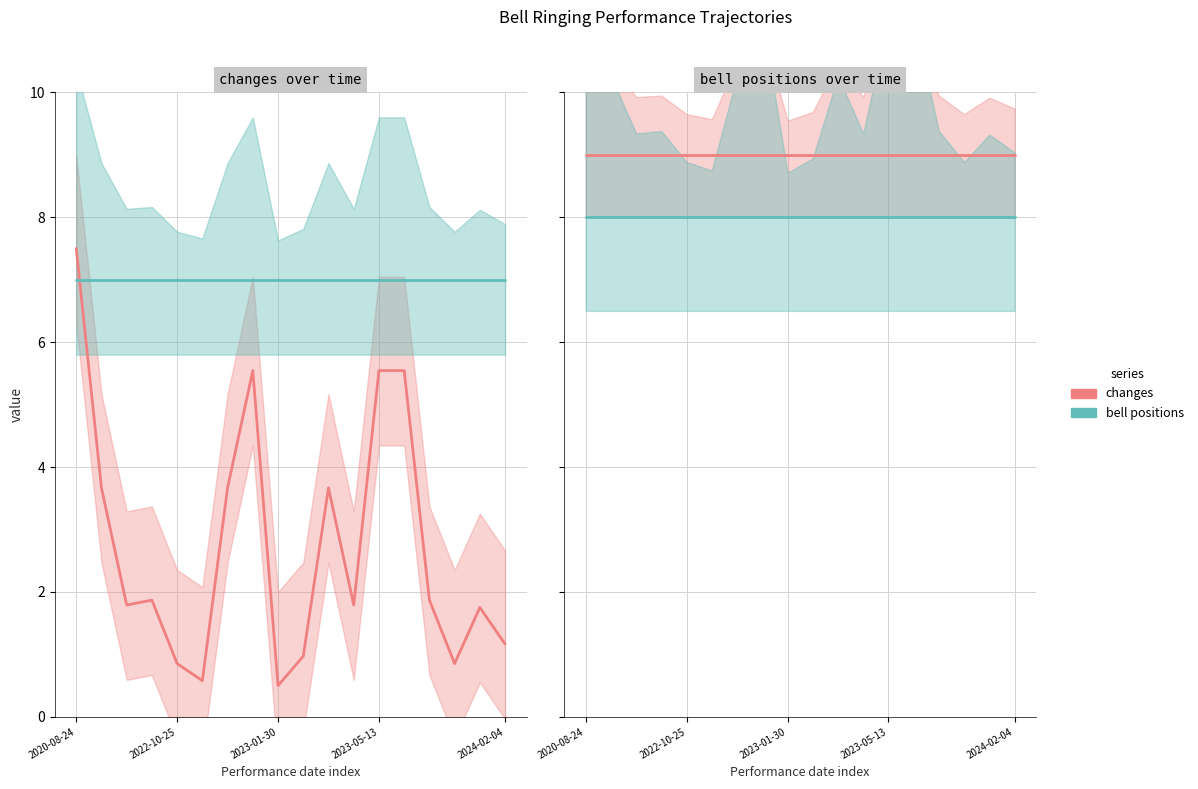

At which label is bell_7 closest to 7?

2020-08-24